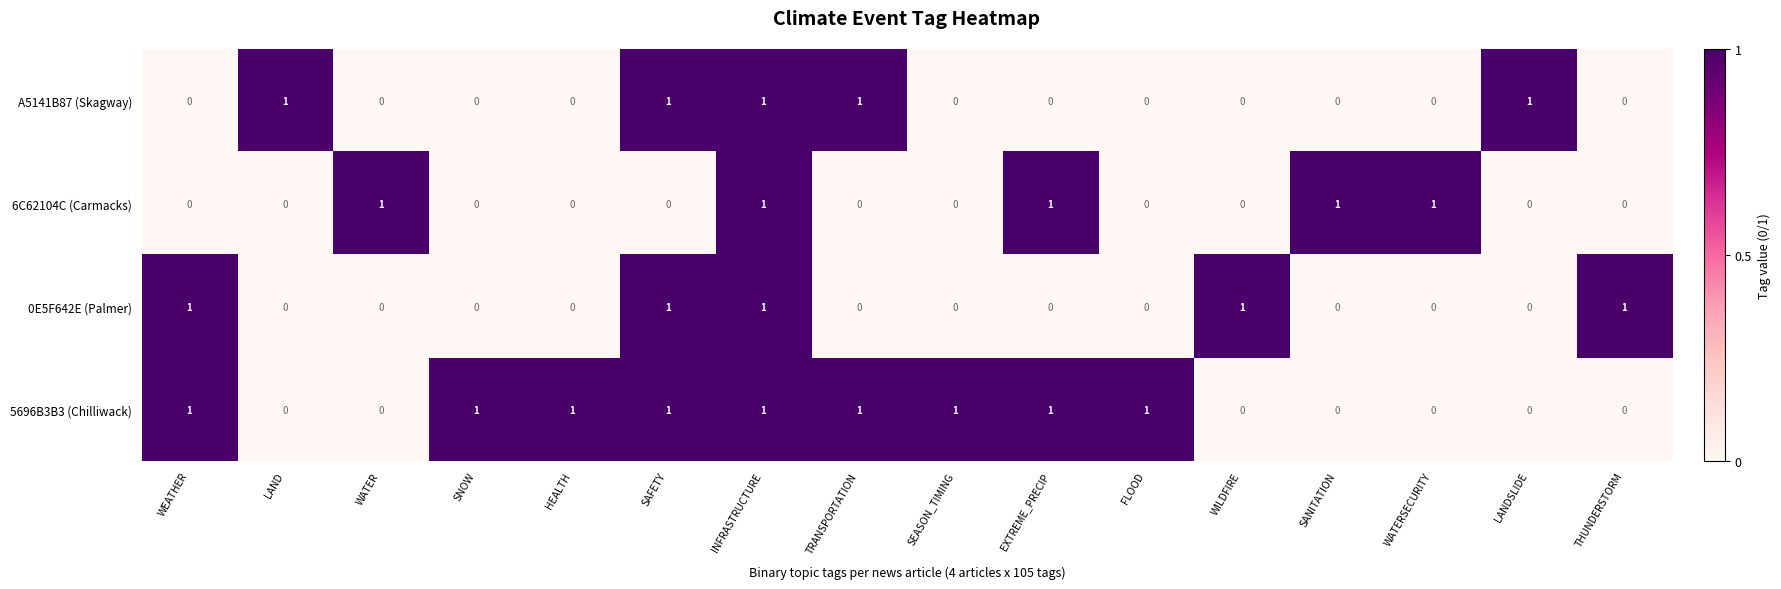

At how many categories does at least one series exceed 0?

16